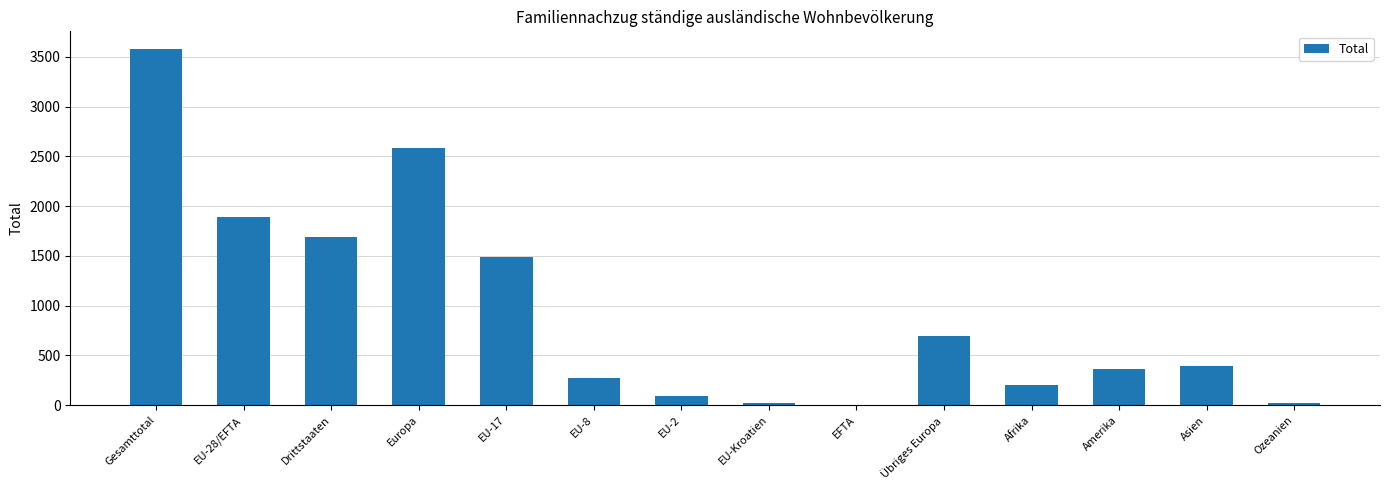

At which category does the chart reach its peak across all series?

Gesamttotal